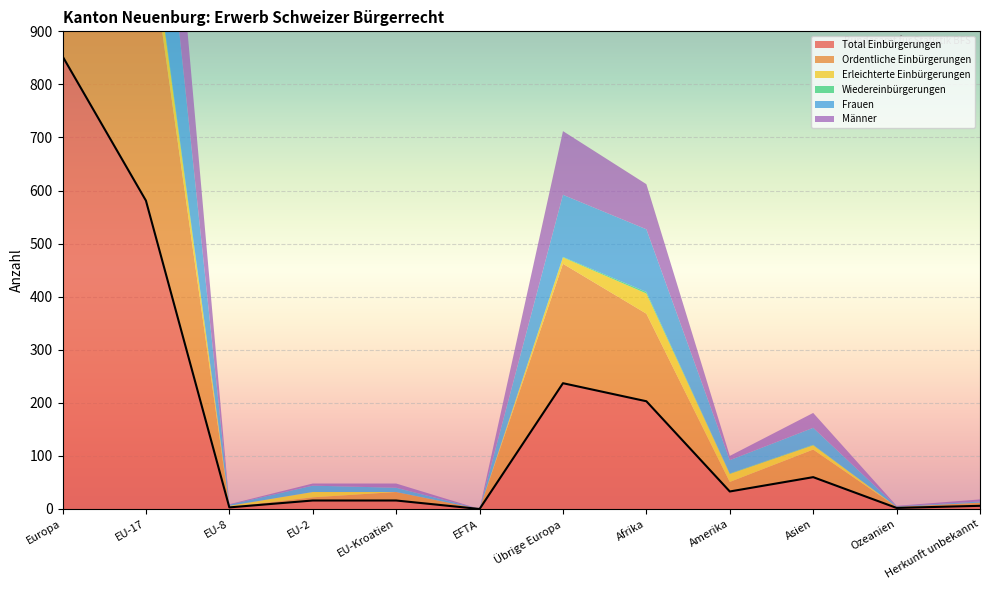

Where does the Total Einbürgerungen series first go above 33?

Europa